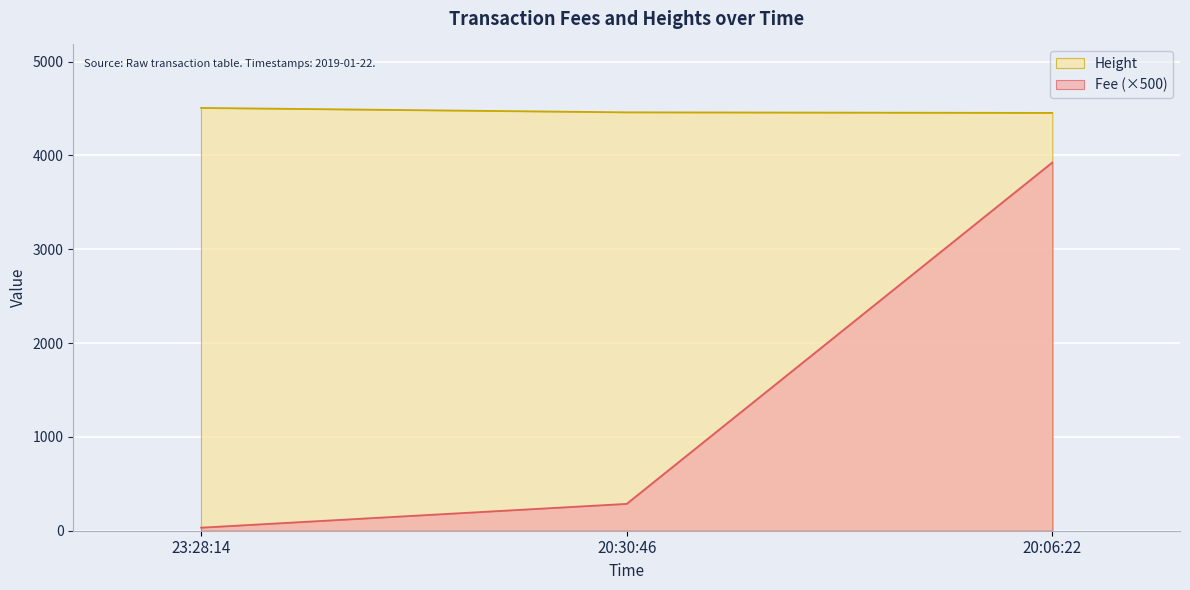

What are all the series names shown in the legend?

Height, Fee (×500)